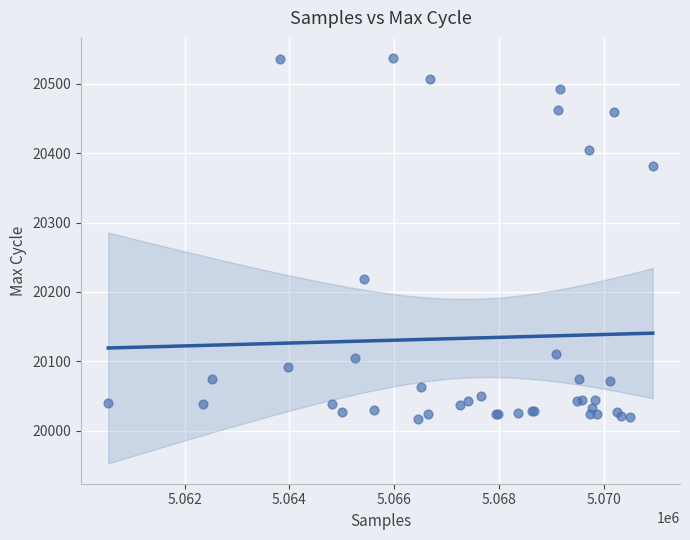

What Y value in the scatter plot is closest to 20277?

20219